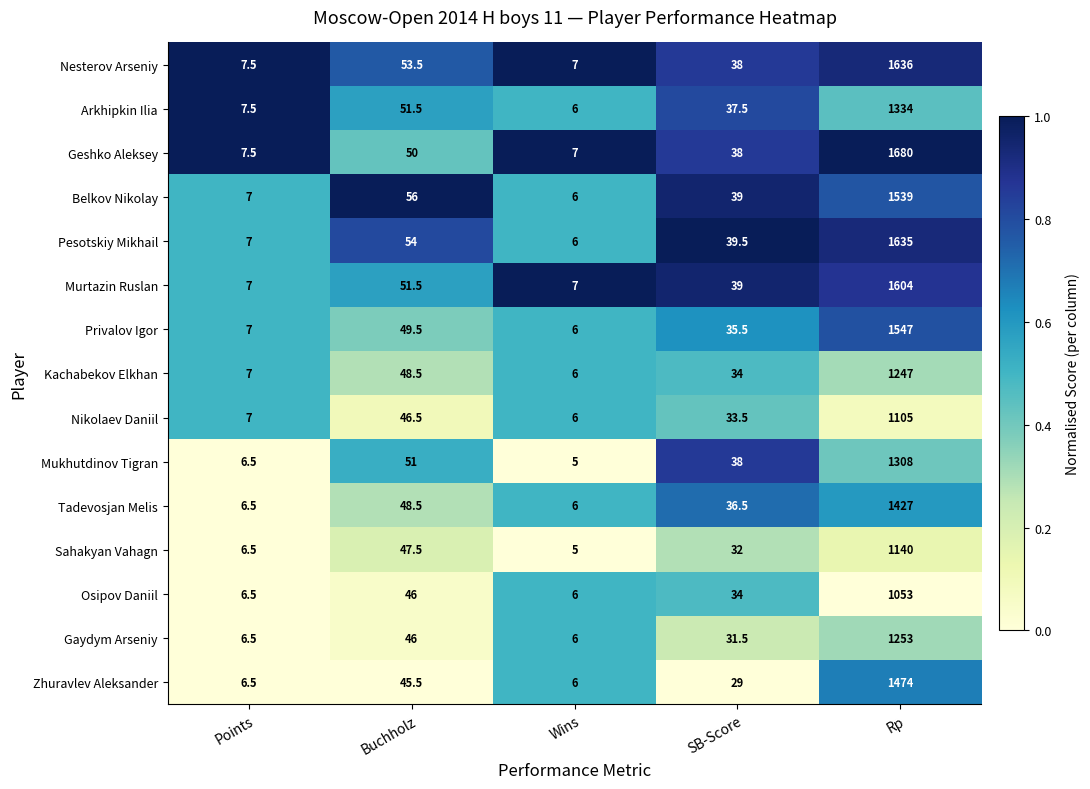

What is the sum of the Nesterov Arseniy values at SB-Score and Wins?

45.0